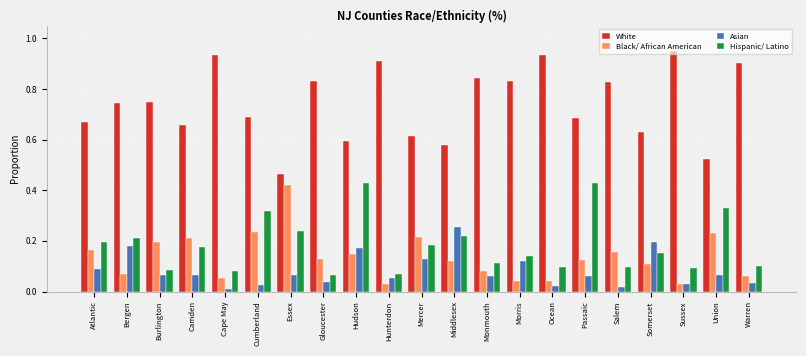

The Hispanic/ Latino series shows 0.1 at Warren. True or false?

True